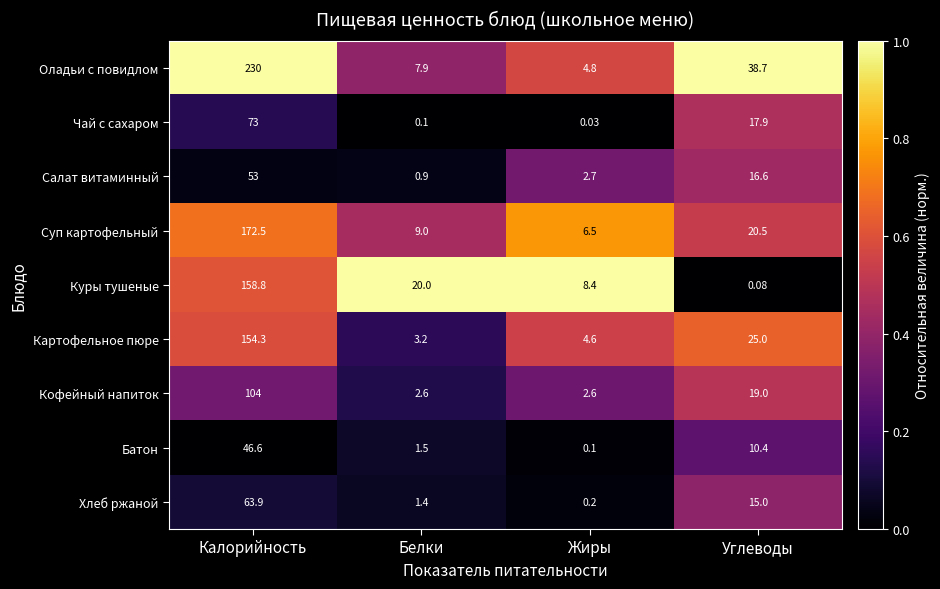

At which label is Суп картофельный closest to 89?

Углеводы